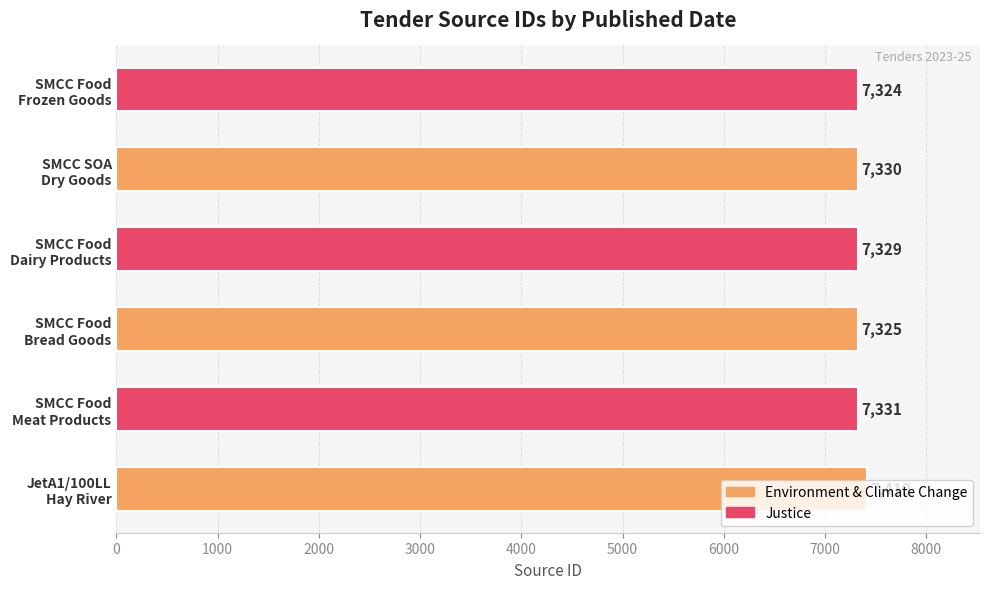

List the labels in order of value, largest first.

JetA1/100LL
Hay River, SMCC Food
Meat Products, SMCC SOA
Dry Goods, SMCC Food
Dairy Products, SMCC Food
Bread Goods, SMCC Food
Frozen Goods